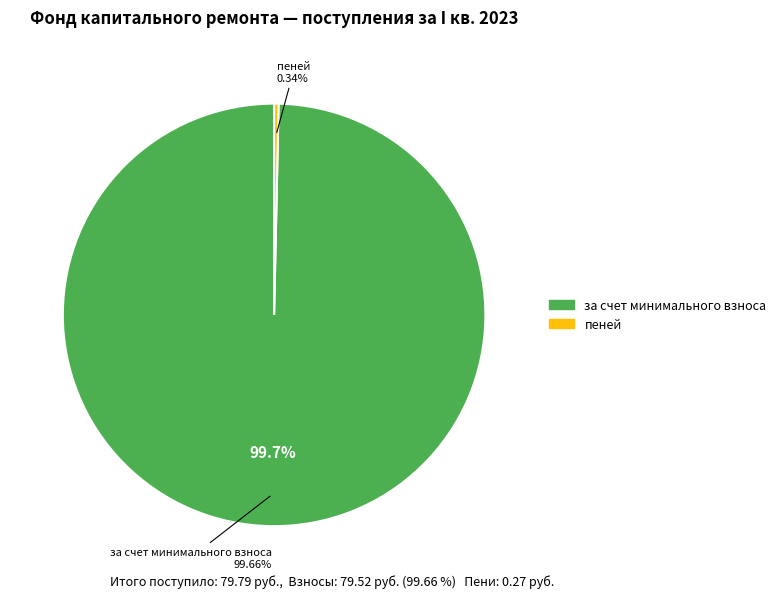

Which category has the biggest portion of the pie?

за счет минимального взноса